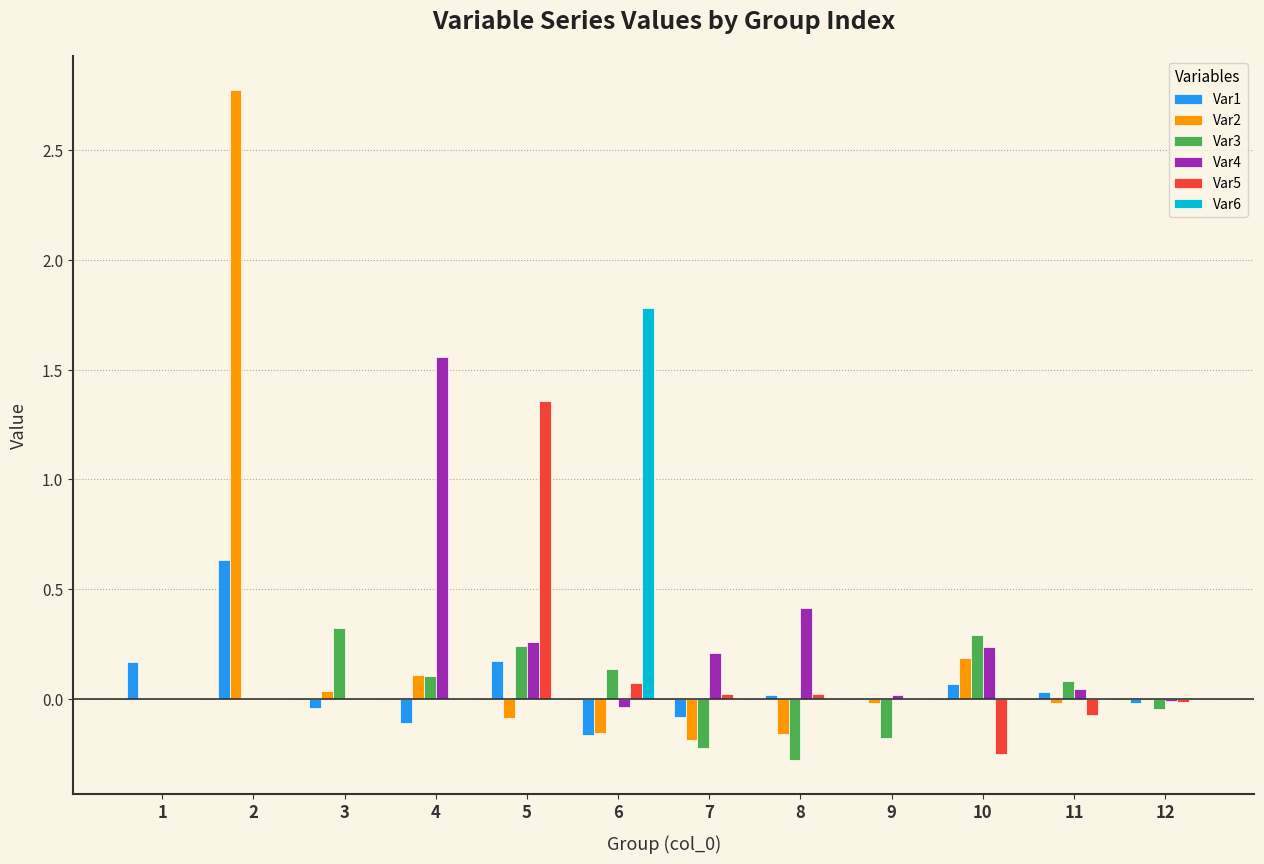

The Var3 series shows 0.0 at 1. True or false?

True